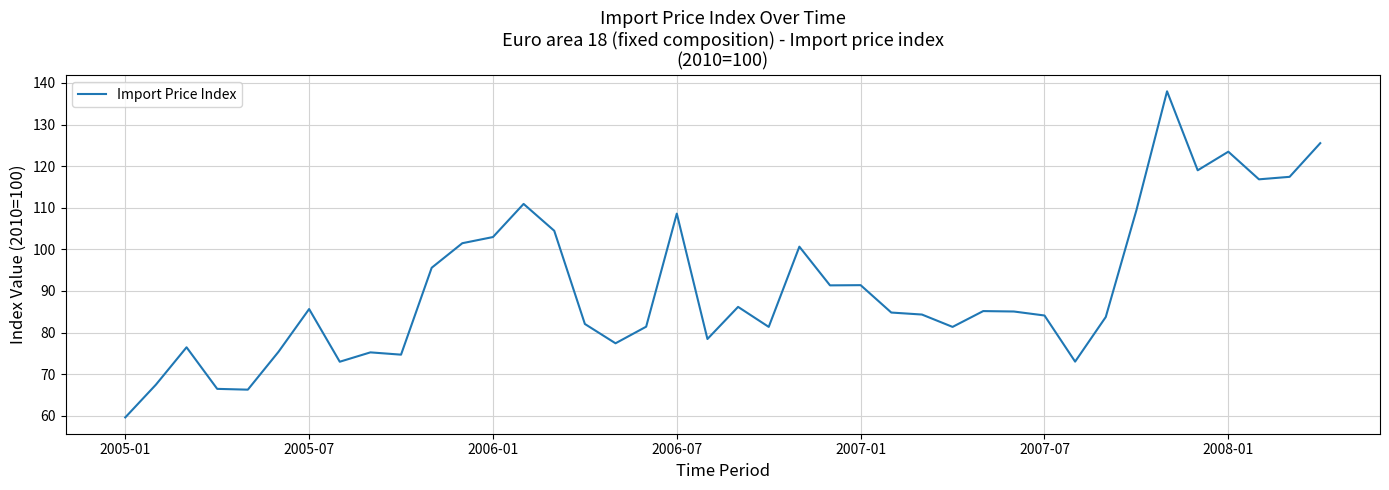

What is the smallest value displayed?

59.6